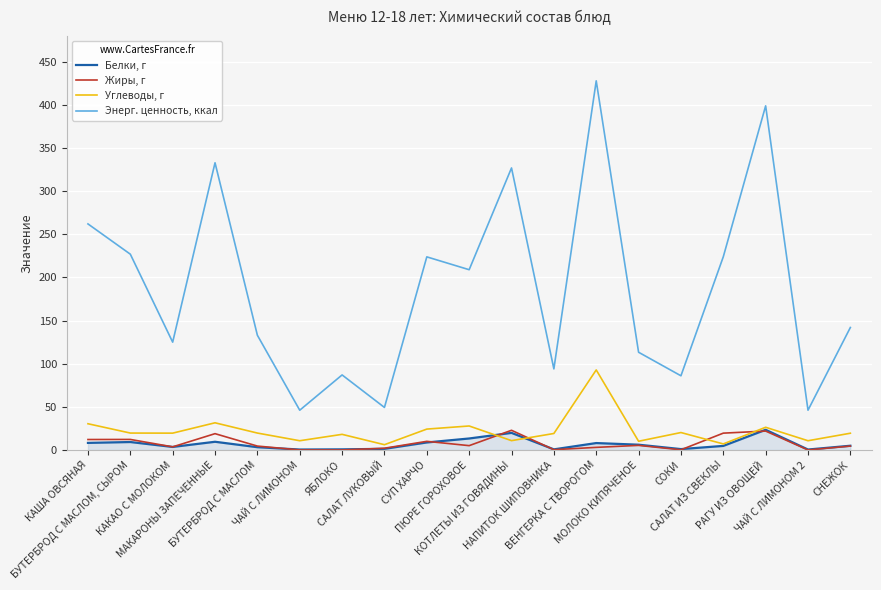

Which series has the widest spread of values?

Энерг. ценность, ккал